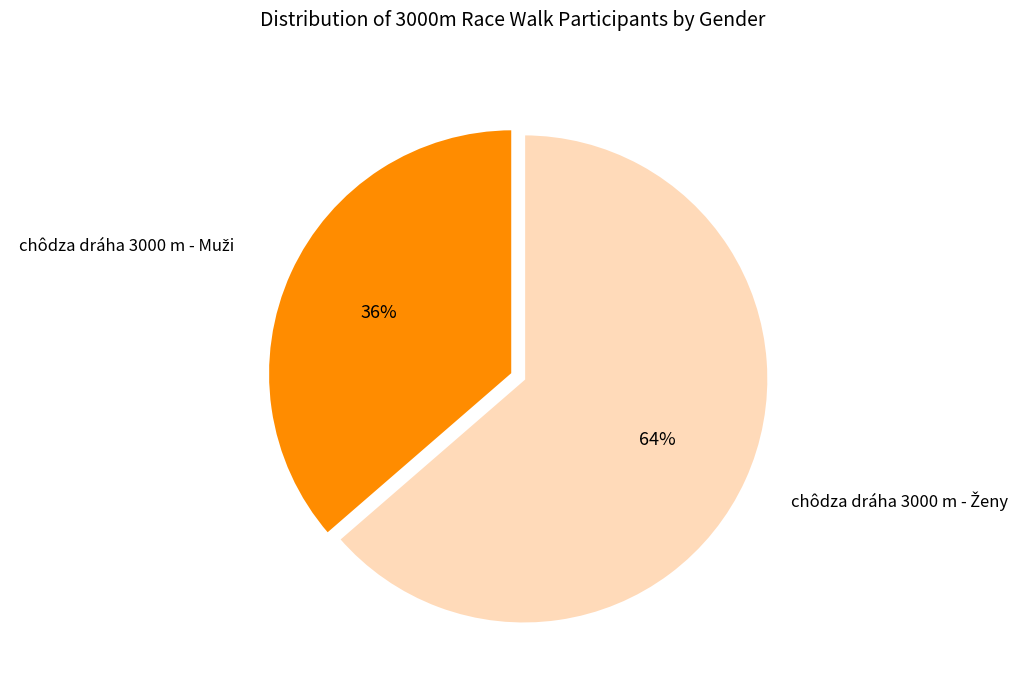

To the nearest percent, what is the average slice percentage?

50%